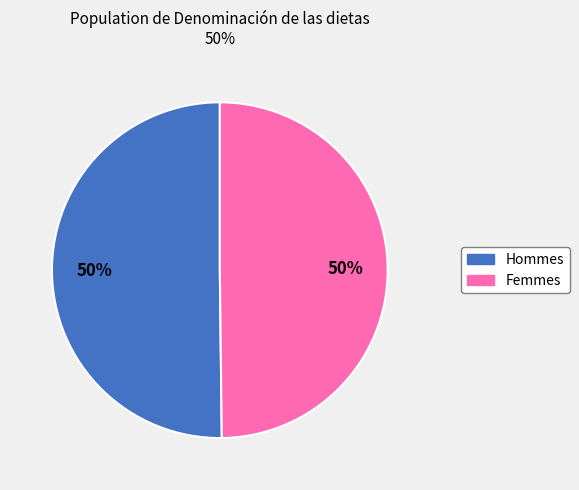

To the nearest percent, what is the average slice percentage?

50%